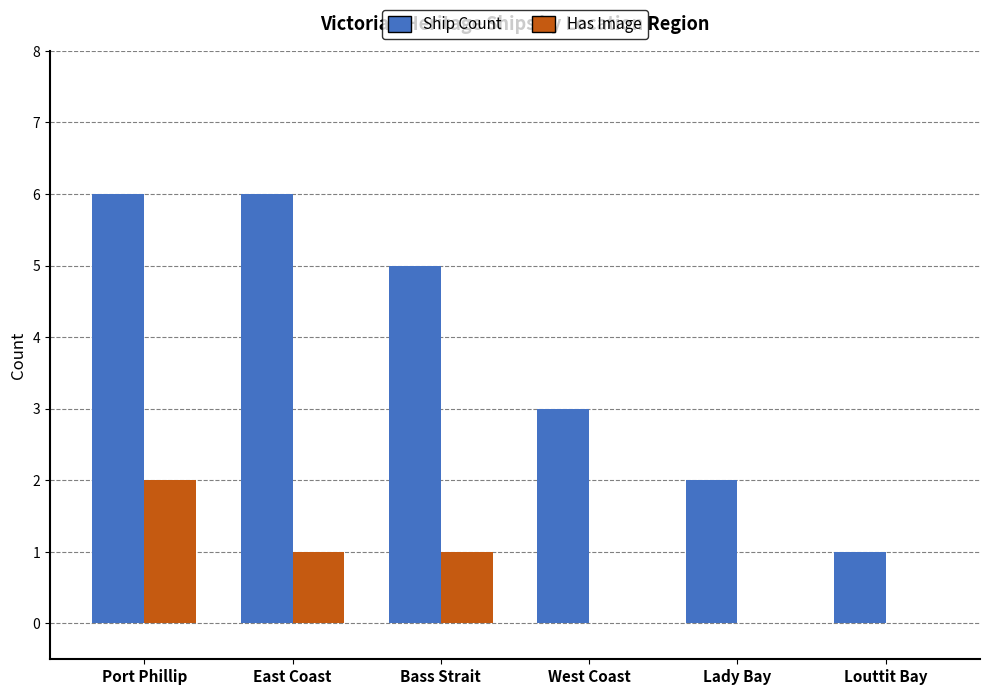

What are all the series names shown in the legend?

Ship Count, Has Image